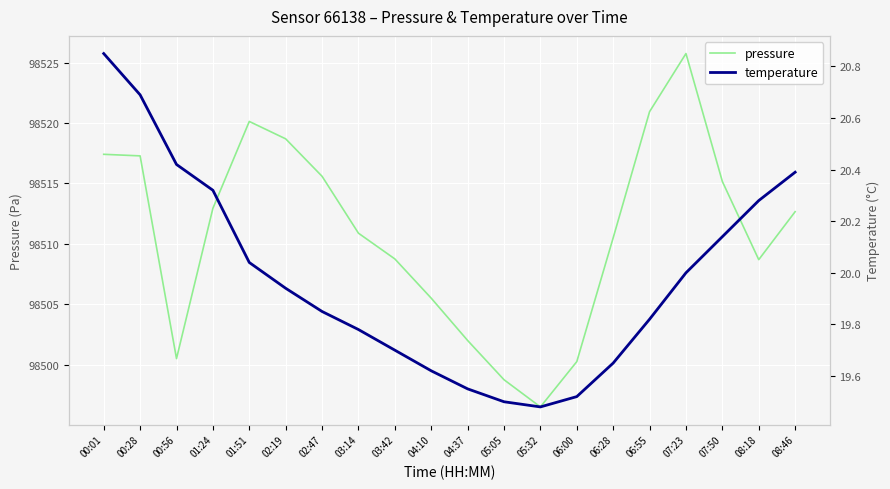

Is the value of pressure at 04:37 greater than the value of temperature at 06:00?

Yes